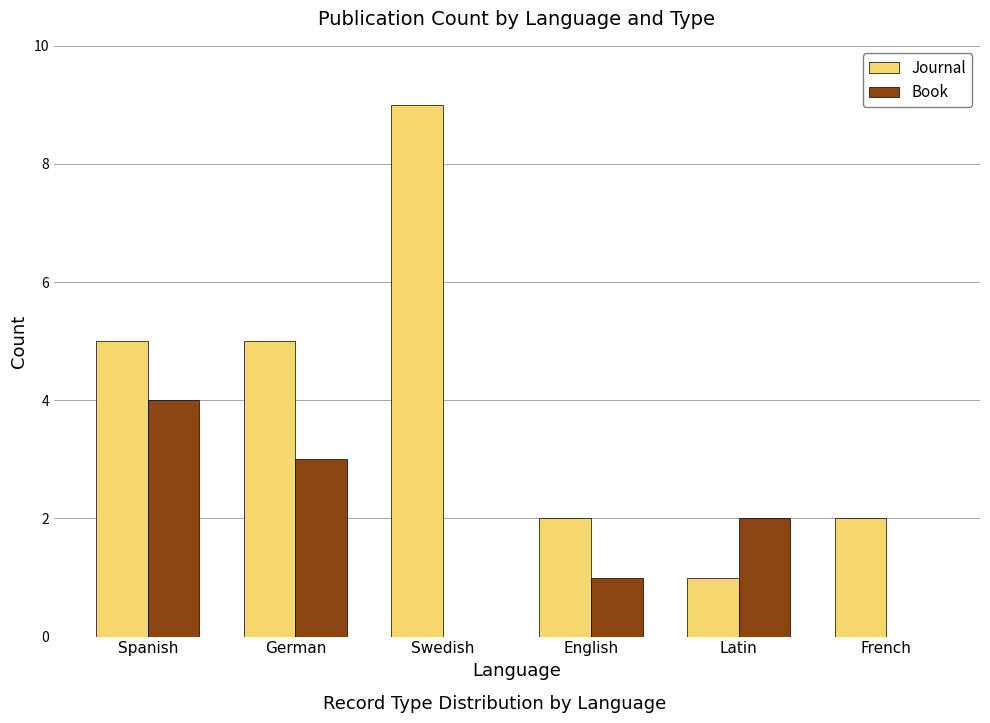

Reading right to left, transcribe all the data shown in this chart.

Journal: 2	1	2	9	5	5
Book: 0	2	1	0	3	4